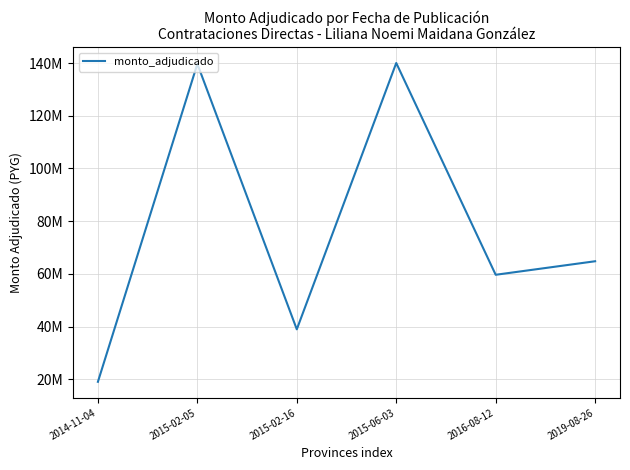

How many points are lower than both their immediate neighbors (excluding endpoints)?

2